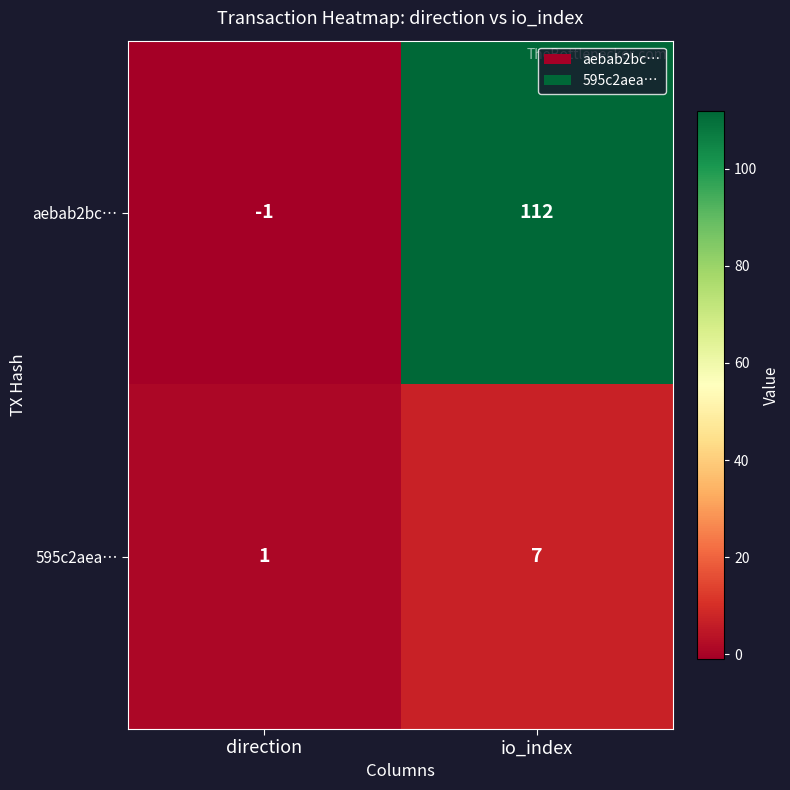

Which series has the largest total across all categories?

aebab2bc…